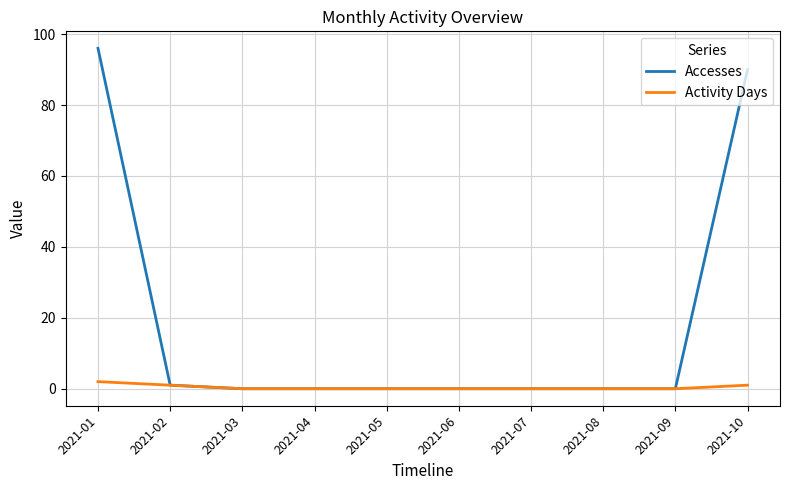

The value of Activity Days at 2021-06 is 0. True or false?

True